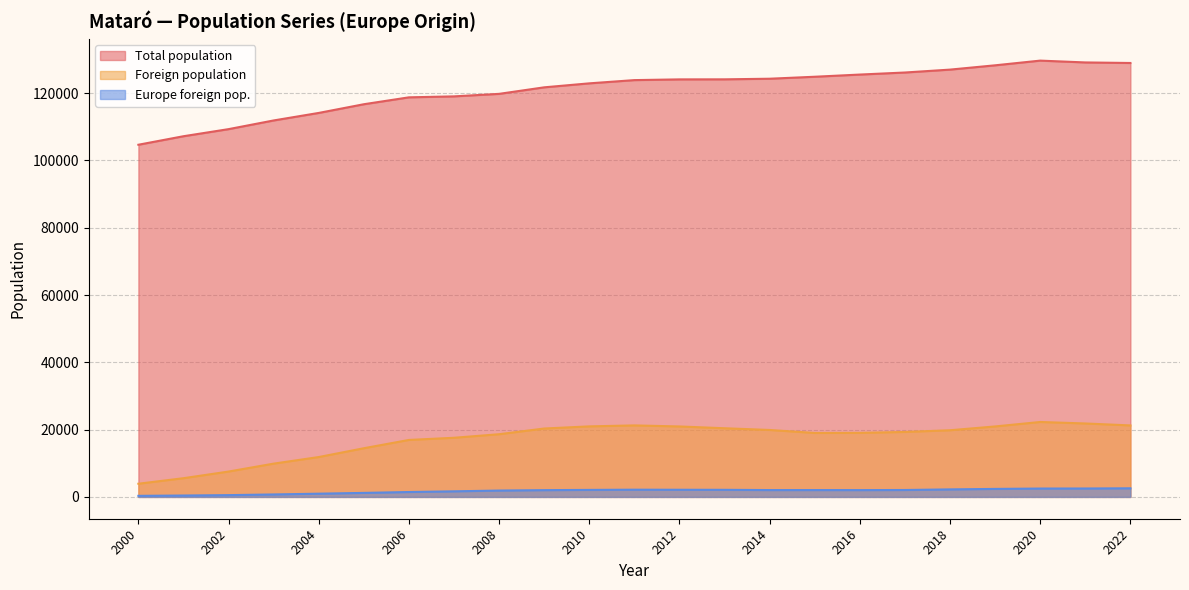

Which label corresponds to the largest value in the chart?

2020